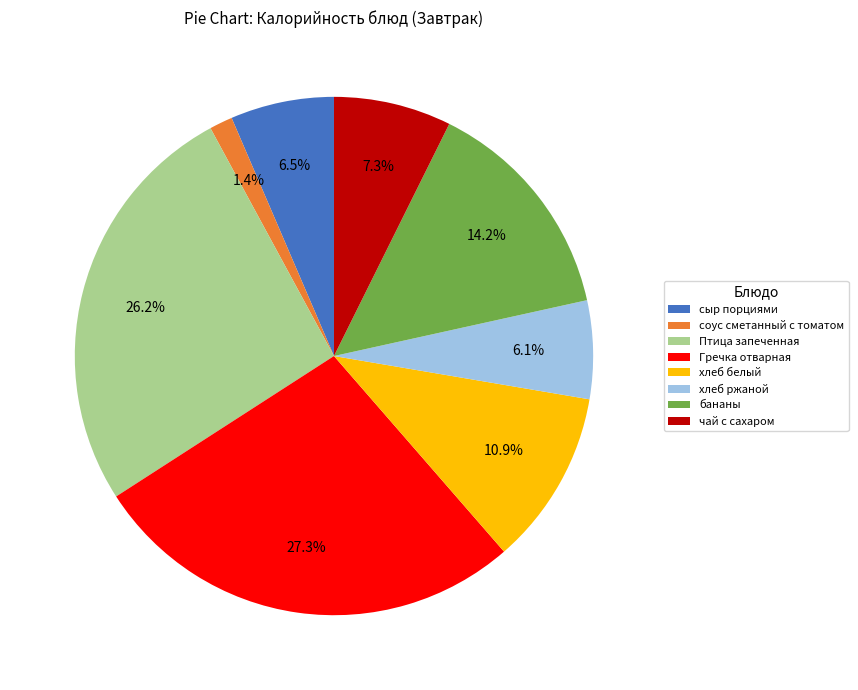

What is the smallest slice in the pie chart?

соус сметанный с томатом